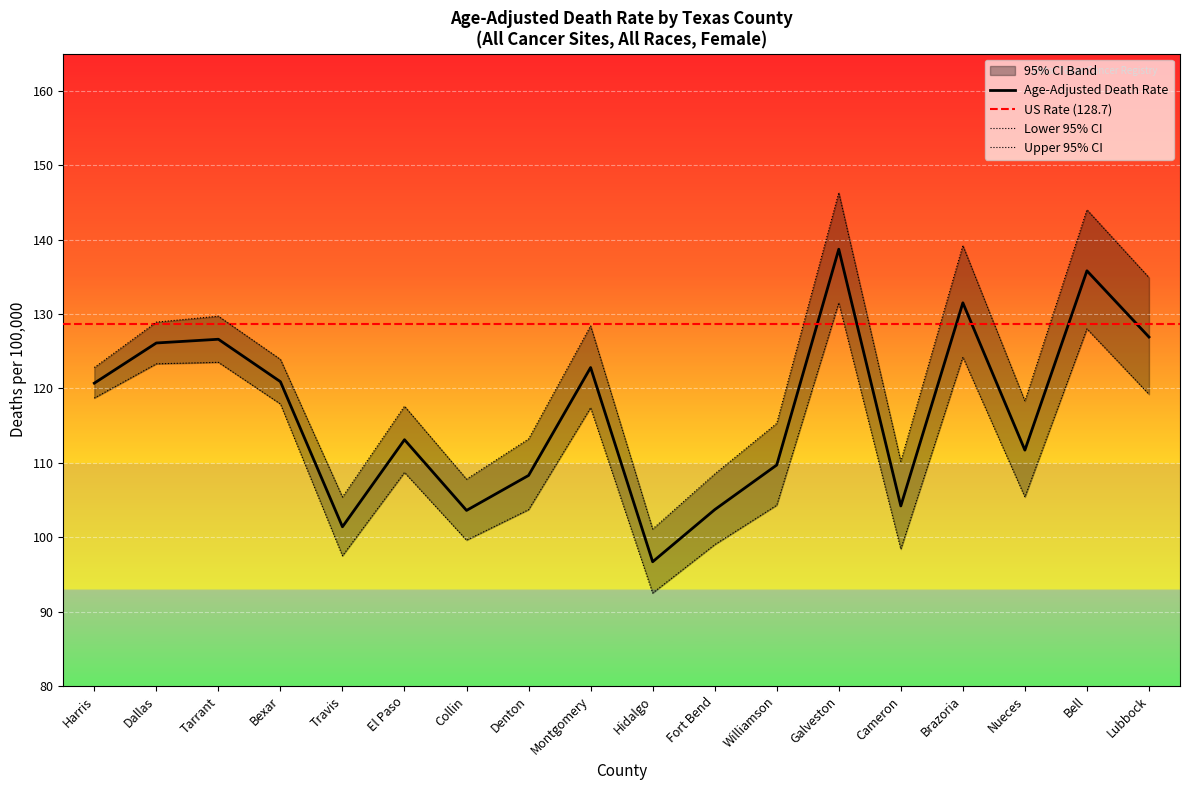

Reading left to right, list all the values displayed in this chart.

Age-Adjusted Death Rate: Harris=120.7	Dallas=126.1	Tarrant=126.6	Bexar=120.9	Travis=101.4	El Paso=113.1	Collin=103.6	Denton=108.3	Montgomery=122.8	Hidalgo=96.7	Fort Bend=103.7	Williamson=109.7	Galveston=138.7	Cameron=104.2	Brazoria=131.5	Nueces=111.7	Bell=135.8	Lubbock=126.9
Lower 95% CI: Harris=118.7	Dallas=123.3	Tarrant=123.5	Bexar=117.9	Travis=97.5	El Paso=108.7	Collin=99.6	Denton=103.7	Montgomery=117.4	Hidalgo=92.5	Fort Bend=99.0	Williamson=104.3	Galveston=131.5	Cameron=98.4	Brazoria=124.2	Nueces=105.4	Bell=128.0	Lubbock=119.2
Upper 95% CI: Harris=122.8	Dallas=128.9	Tarrant=129.7	Bexar=123.9	Travis=105.4	El Paso=117.6	Collin=107.8	Denton=113.2	Montgomery=128.4	Hidalgo=101.1	Fort Bend=108.5	Williamson=115.3	Galveston=146.3	Cameron=110.2	Brazoria=139.2	Nueces=118.3	Bell=144.0	Lubbock=134.9